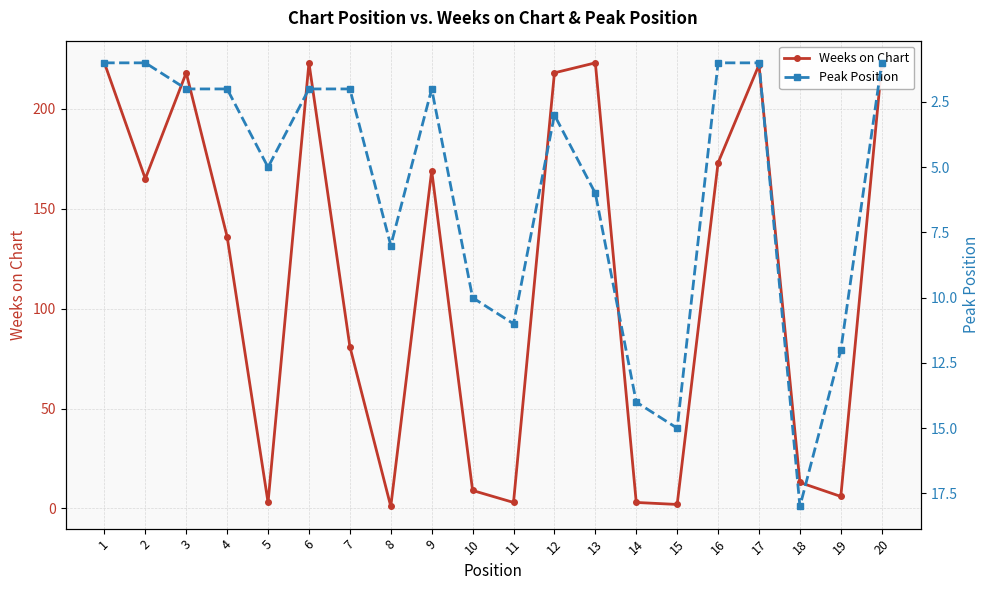

At which label is Weeks on Chart closest to 112?

4